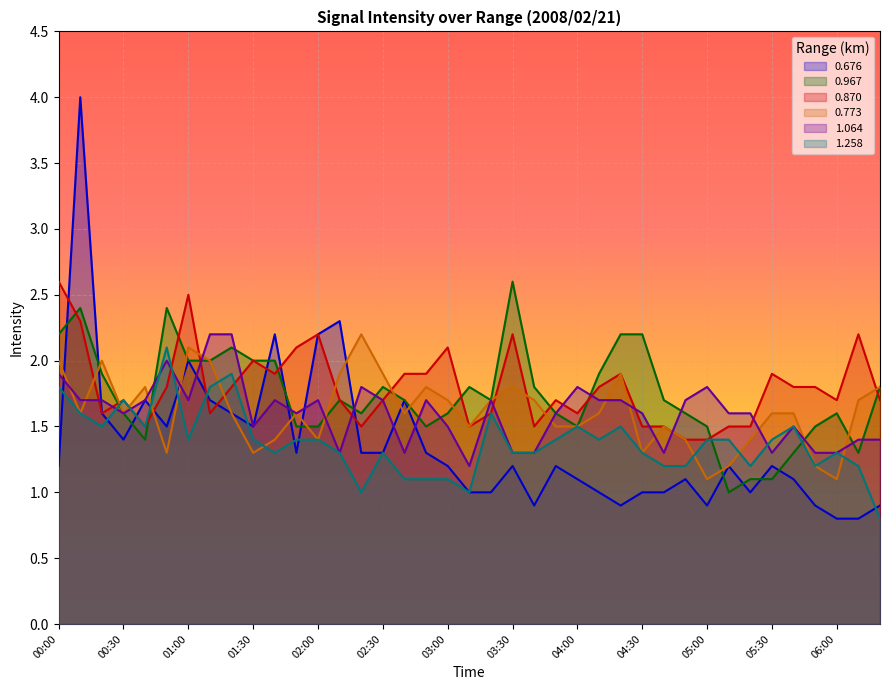

What position from the right is 01:20?

31